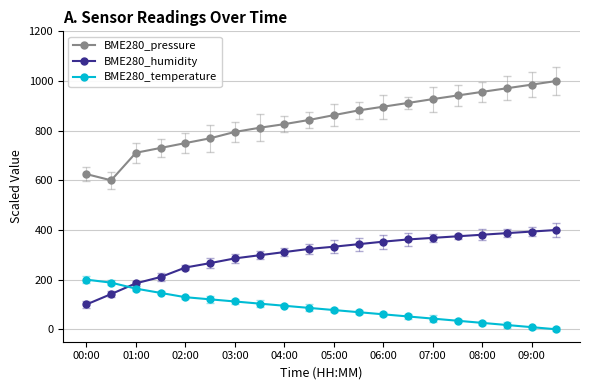

True or false: BME280_humidity and BME280_pressure cross at least once.

False